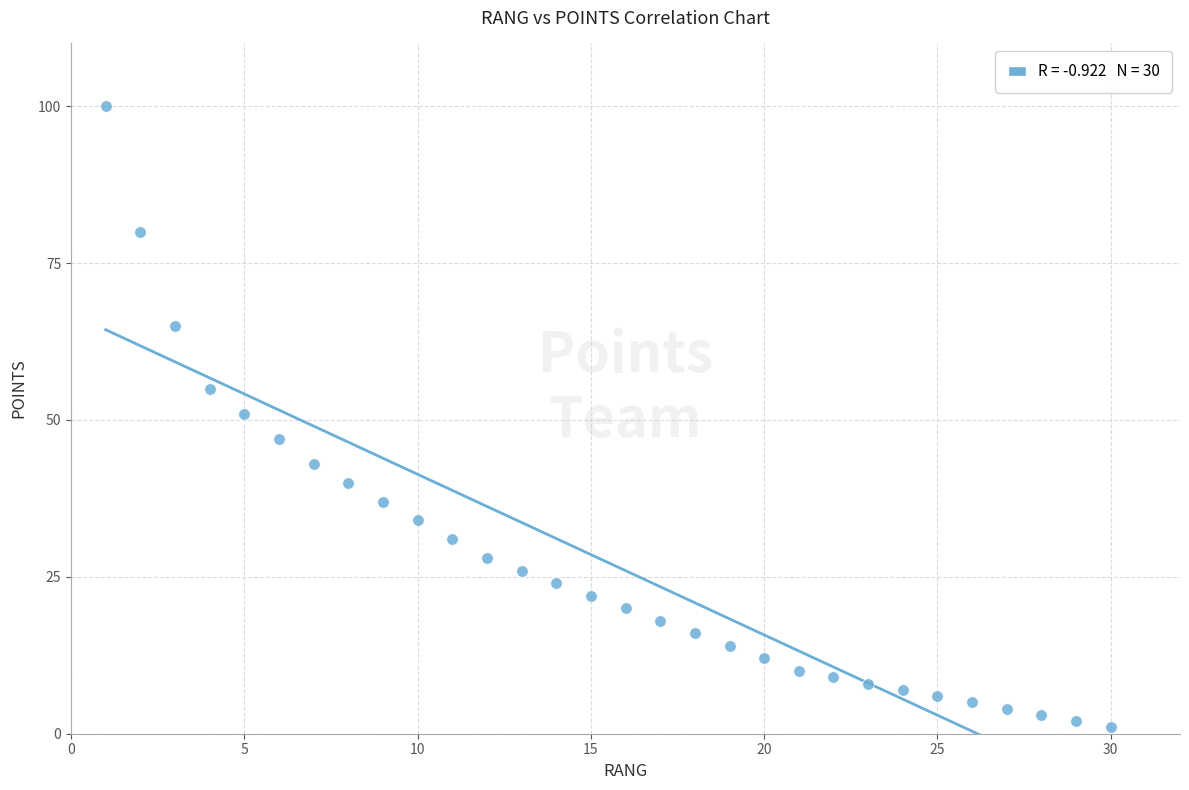

What is the range of X values (max minus min)?

29